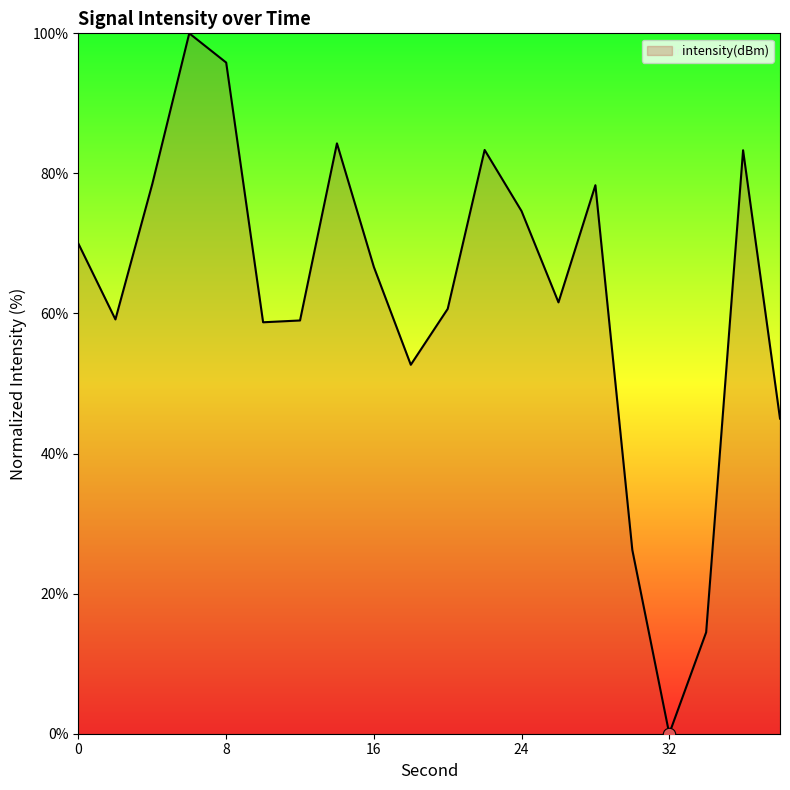

What is the maximum value shown in the chart?

100.0